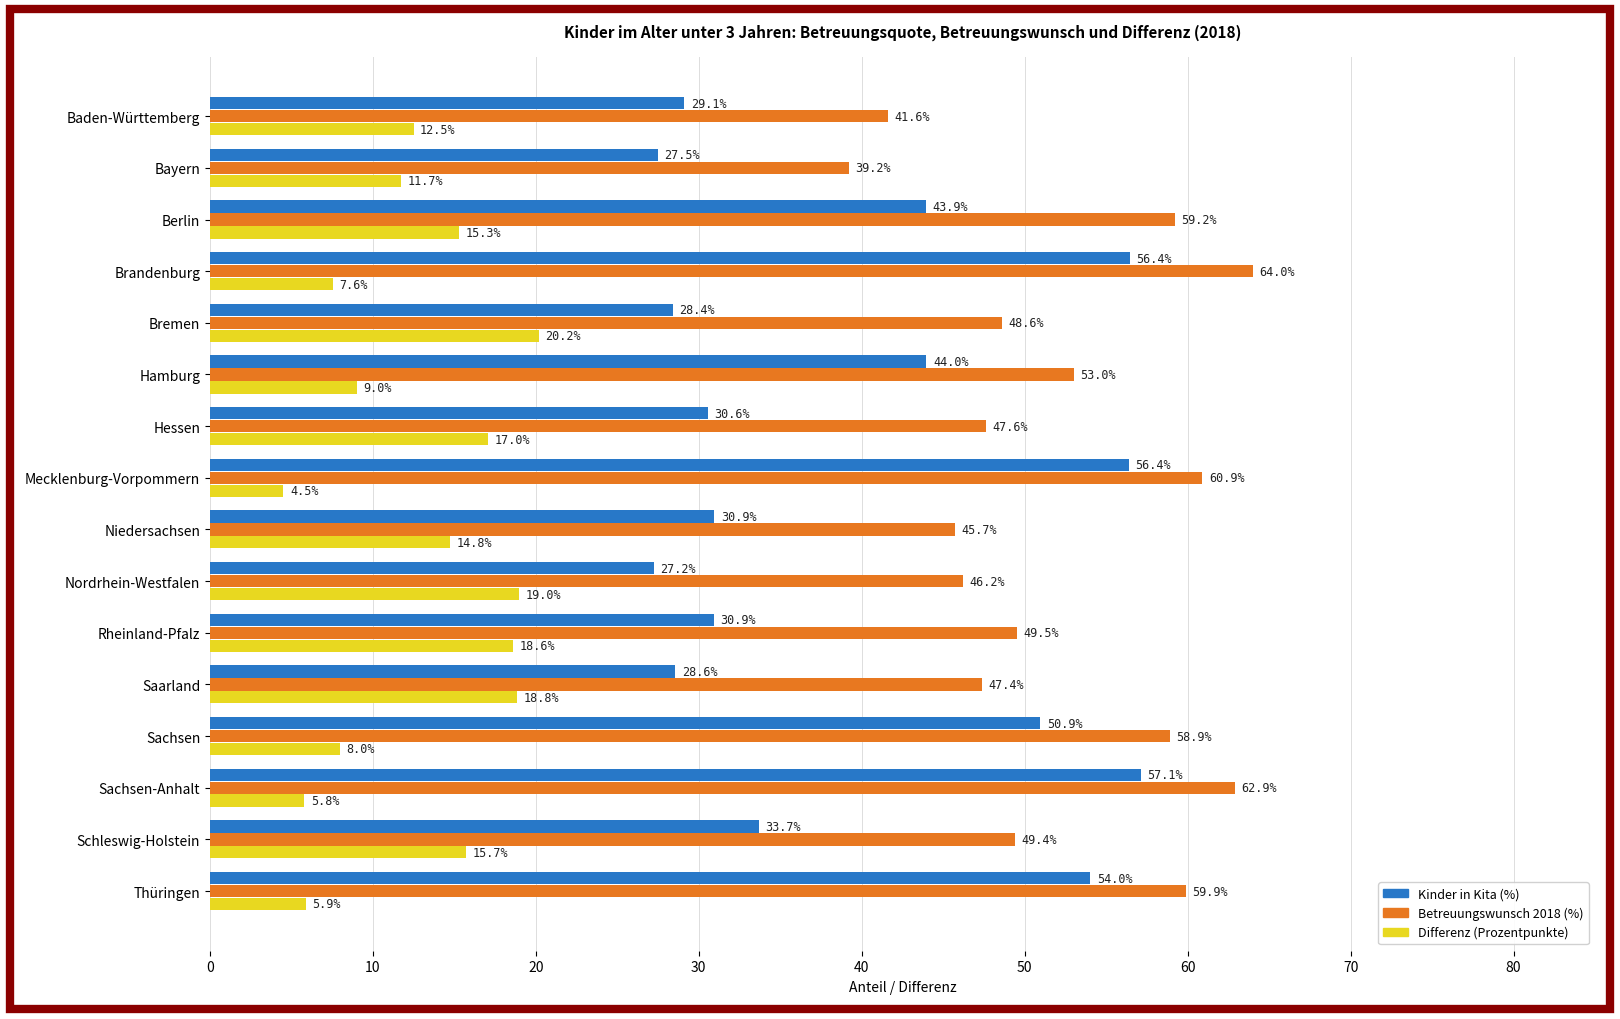

Is it true that Betreuungswunsch 2018 (%) equals 95.1 at Mecklenburg-Vorpommern?

False